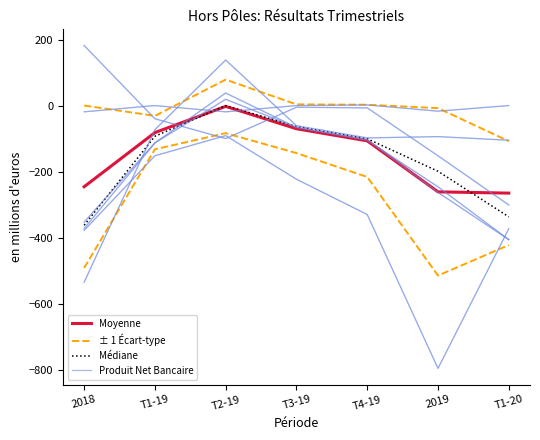

List the labels in order of Produit Net Bancaire value, smallest first.

T1-20, 2019, T2-19, T1-19, T4-19, T3-19, 2018